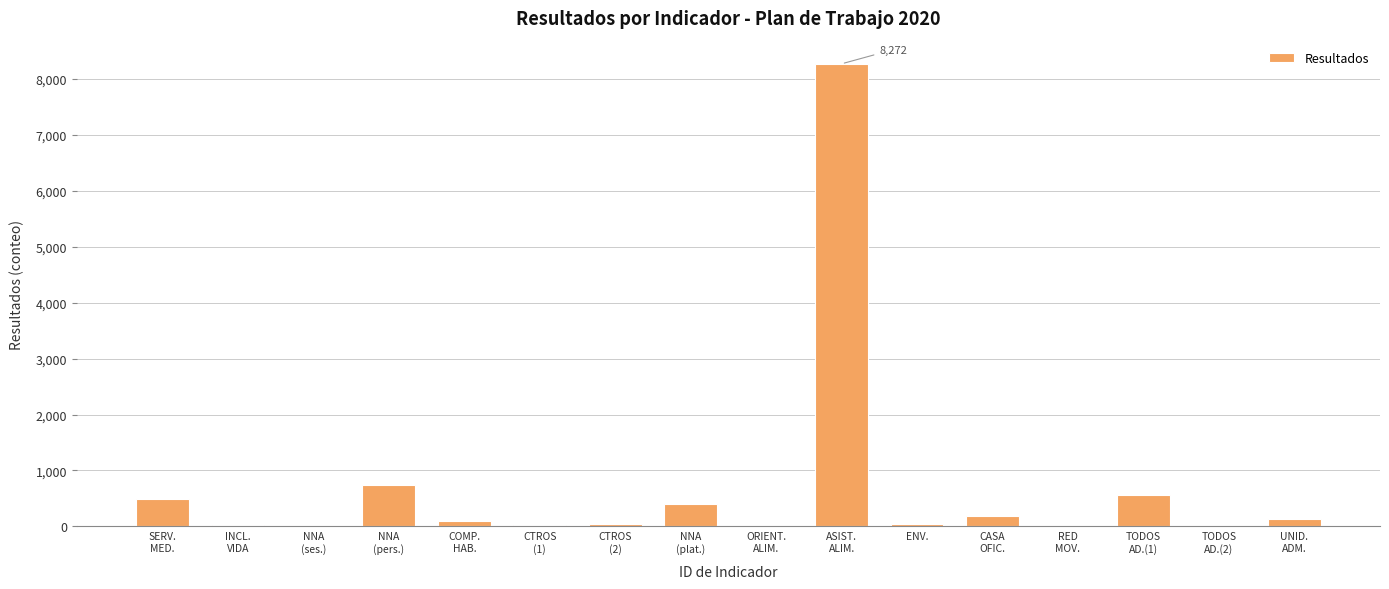

What value does the data have at COMP.
HAB.?

101